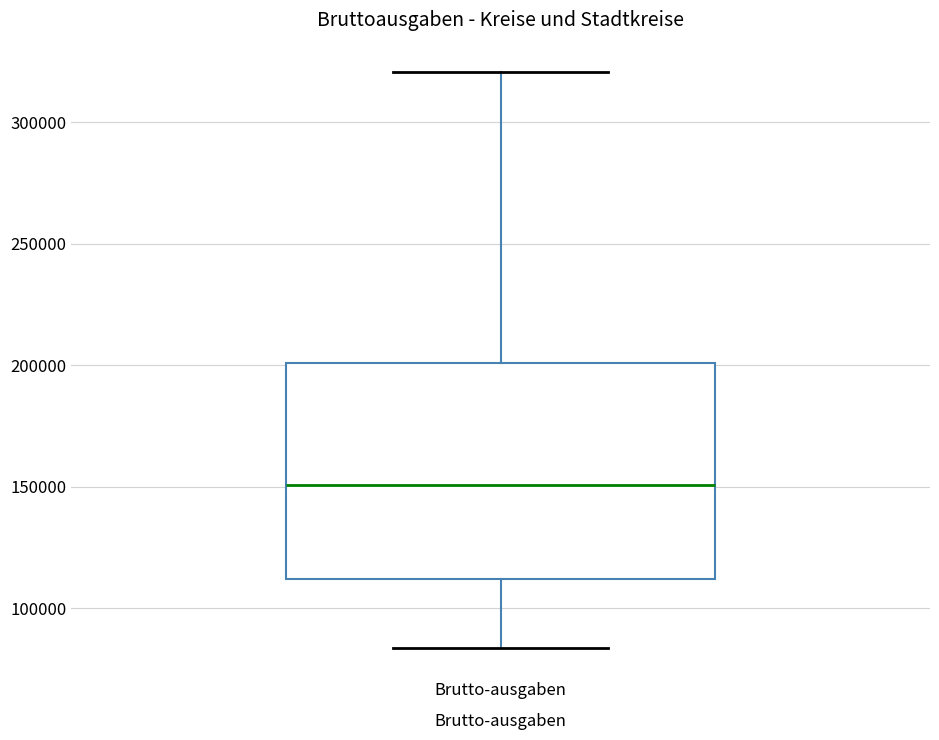

Where is the lower edge of the box for Brutto-ausgaben on the y-axis? The values are not printed on the chart, so give them approximately, as read against the axis.

110000